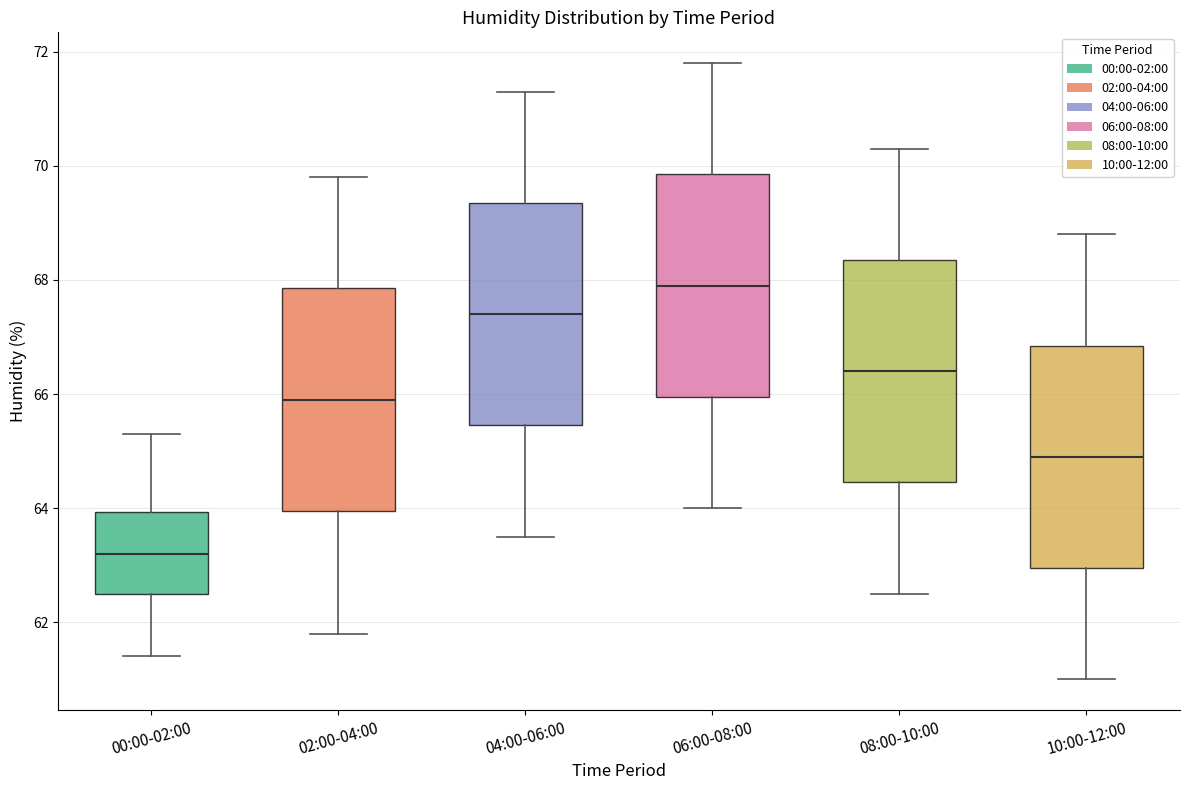

Where is the upper edge of the box for 10:00-12:00 on the y-axis? The values are not printed on the chart, so give them approximately, as read against the axis.

66.8